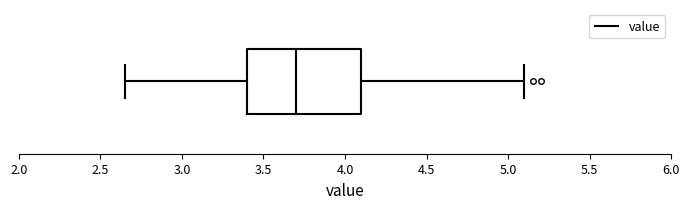

Transcribe this box plot: give where the median line is, the range the box spans, and where the two whiskers end, as read against the x-axis. The values are not printed on the chart, so give them approximately, as read against the axis.

median 3.70, box 3.40 to 4.10, whiskers 2.65 to 5.10